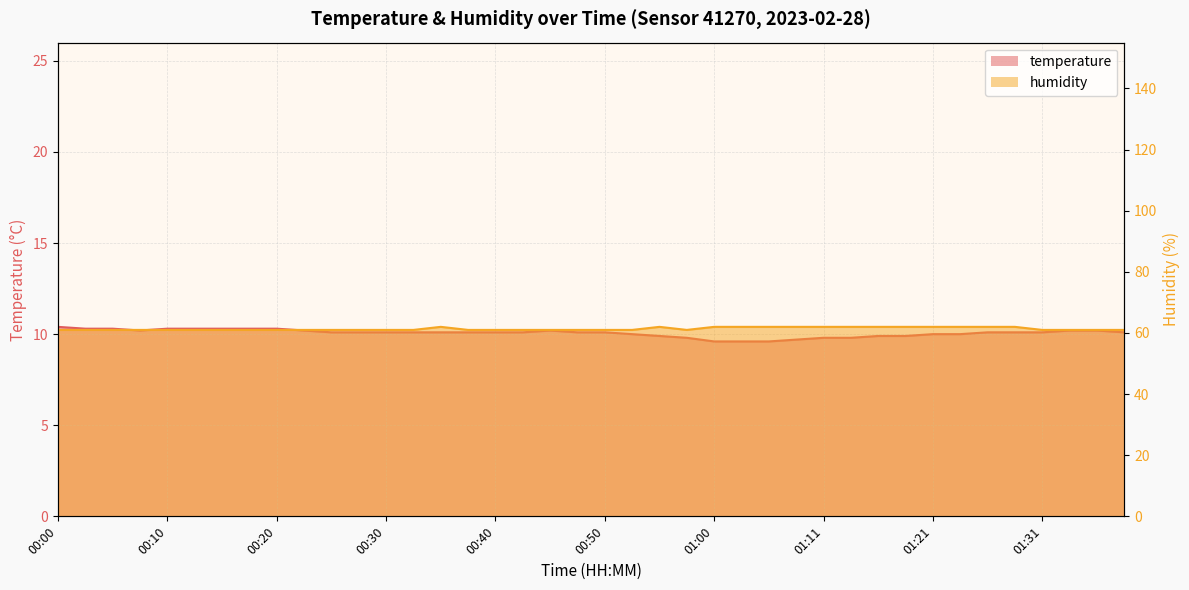

What is the label of the 36th point from the right?

00:10